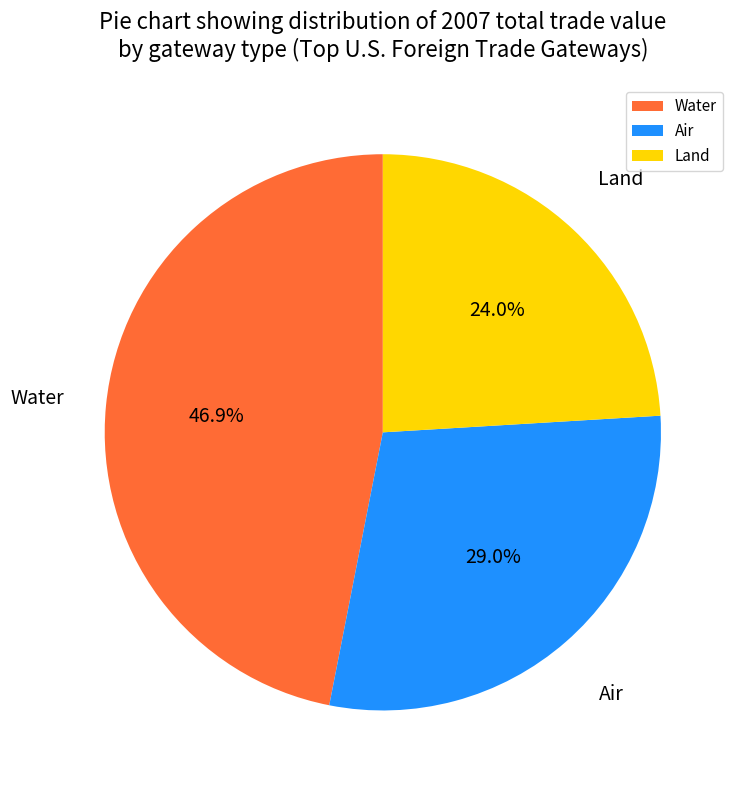

Count the number of slices in the pie.

3